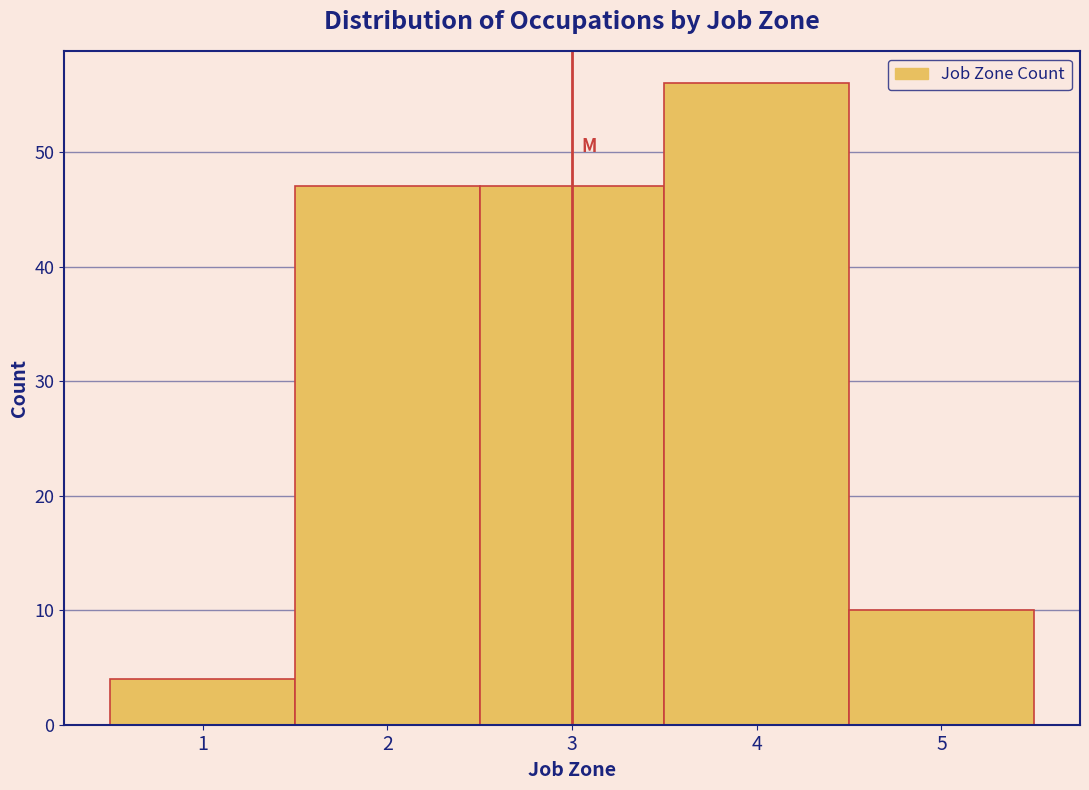

Reading left to right, transcribe this chart: for each bar, give the range it covers on the x-axis and its height. The values are not printed on the chart, so give them approximately, as read against the axis.

0.5 to 1.5: 4
1.5 to 2.5: 47
2.5 to 3.5: 47
3.5 to 4.5: 56
4.5 to 5.5: 10